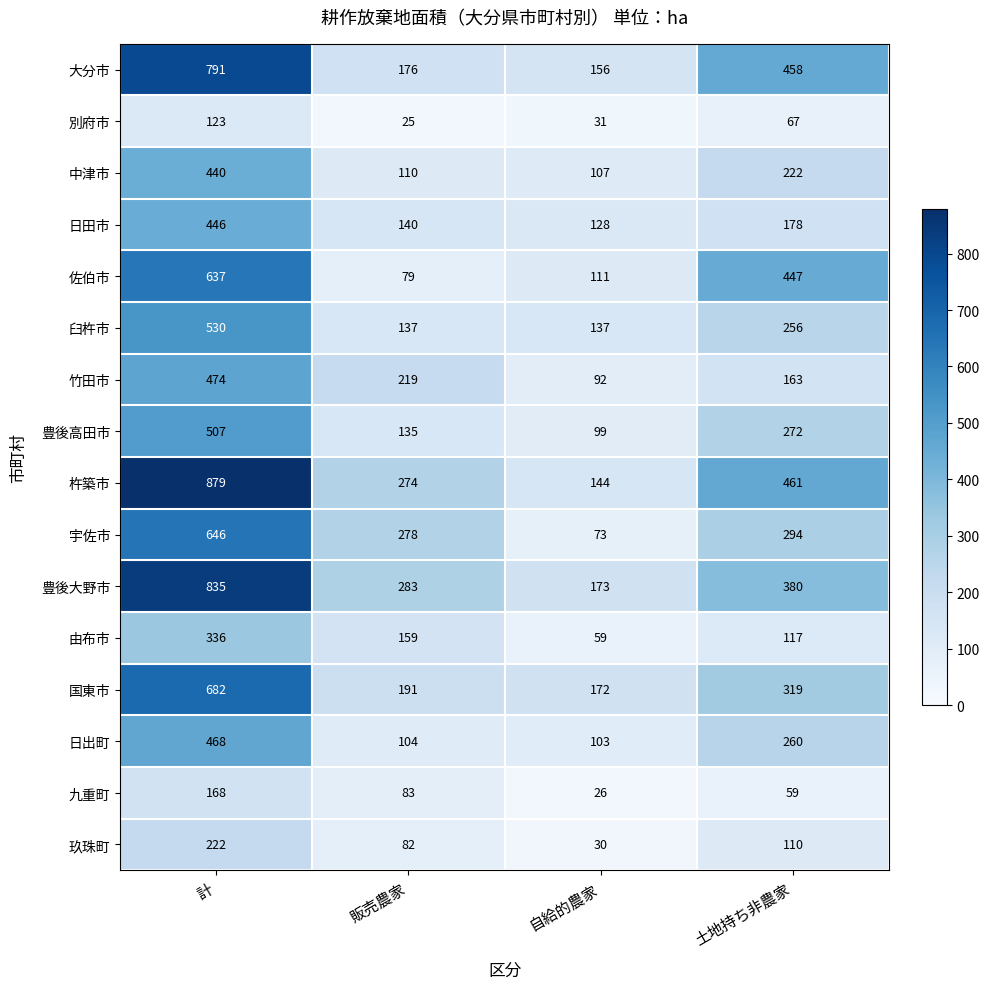

What is the difference between the highest and lowest values at 自給的農家?

147